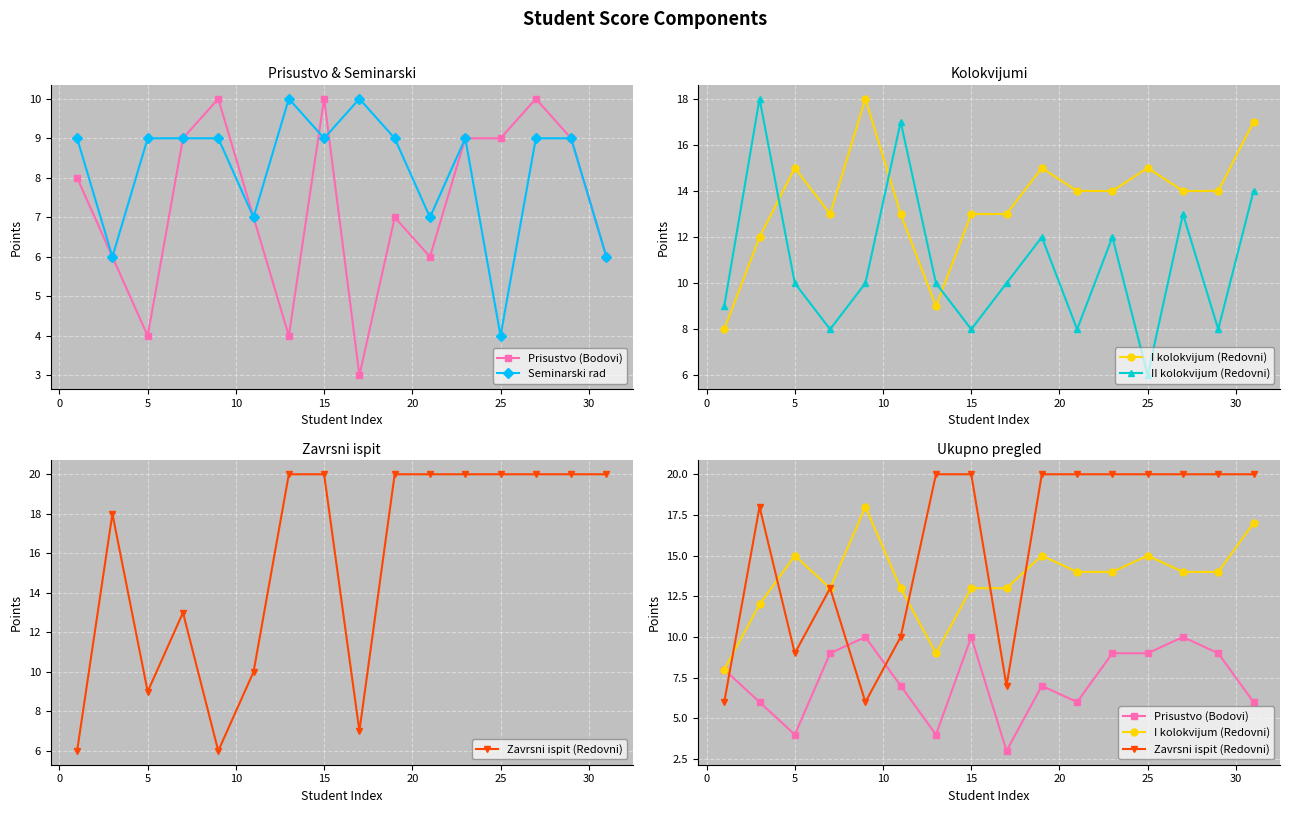

Count the number of categories in the chart.

16